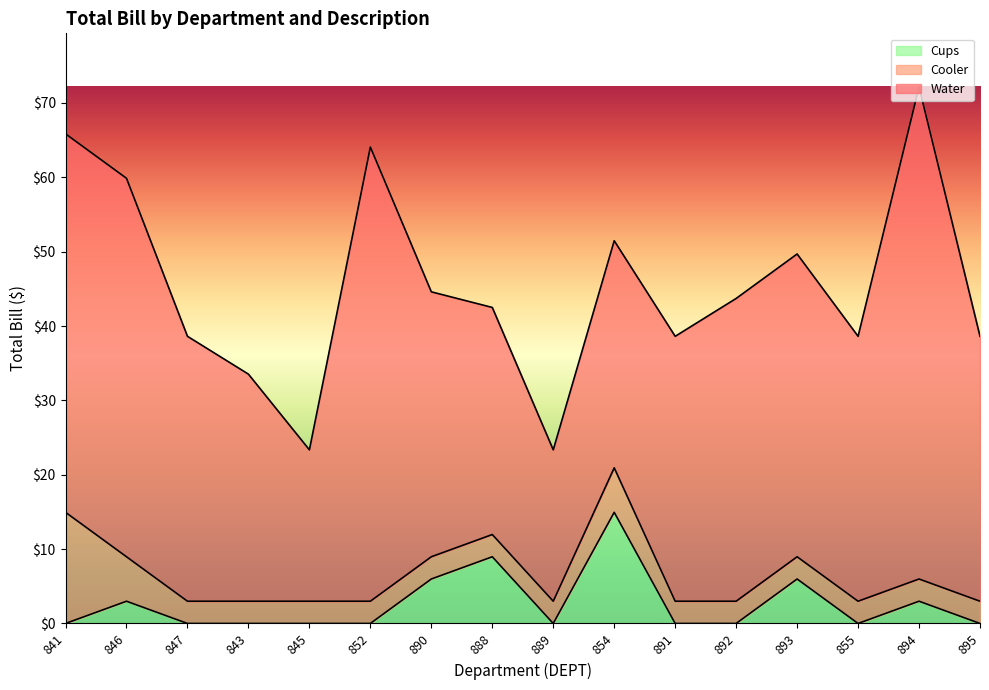

True or false: Cooler and Water cross at least once.

False